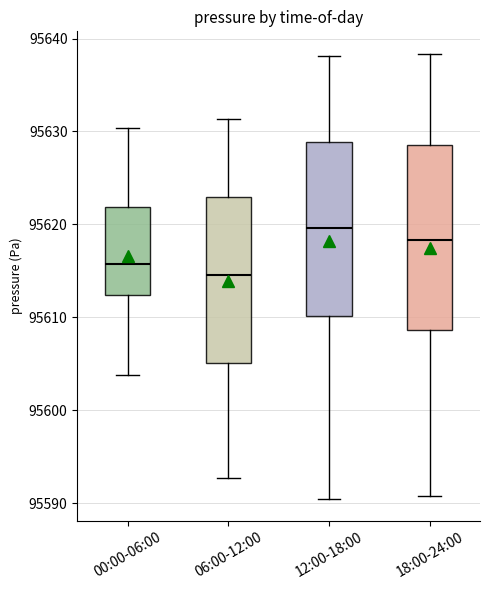

Reading left to right, read every box against the y-axis: the position of its median line, the range the box covers, and the ends of its whiskers. The values are not printed on the chart, so give them approximately, as read against the axis.

00:00-06:00: median 95616, box 95612 to 95622, whiskers 95604 to 95630
06:00-12:00: median 95615, box 95605 to 95623, whiskers 95593 to 95631
12:00-18:00: median 95620, box 95610 to 95629, whiskers 95591 to 95638
18:00-24:00: median 95618, box 95609 to 95629, whiskers 95591 to 95638